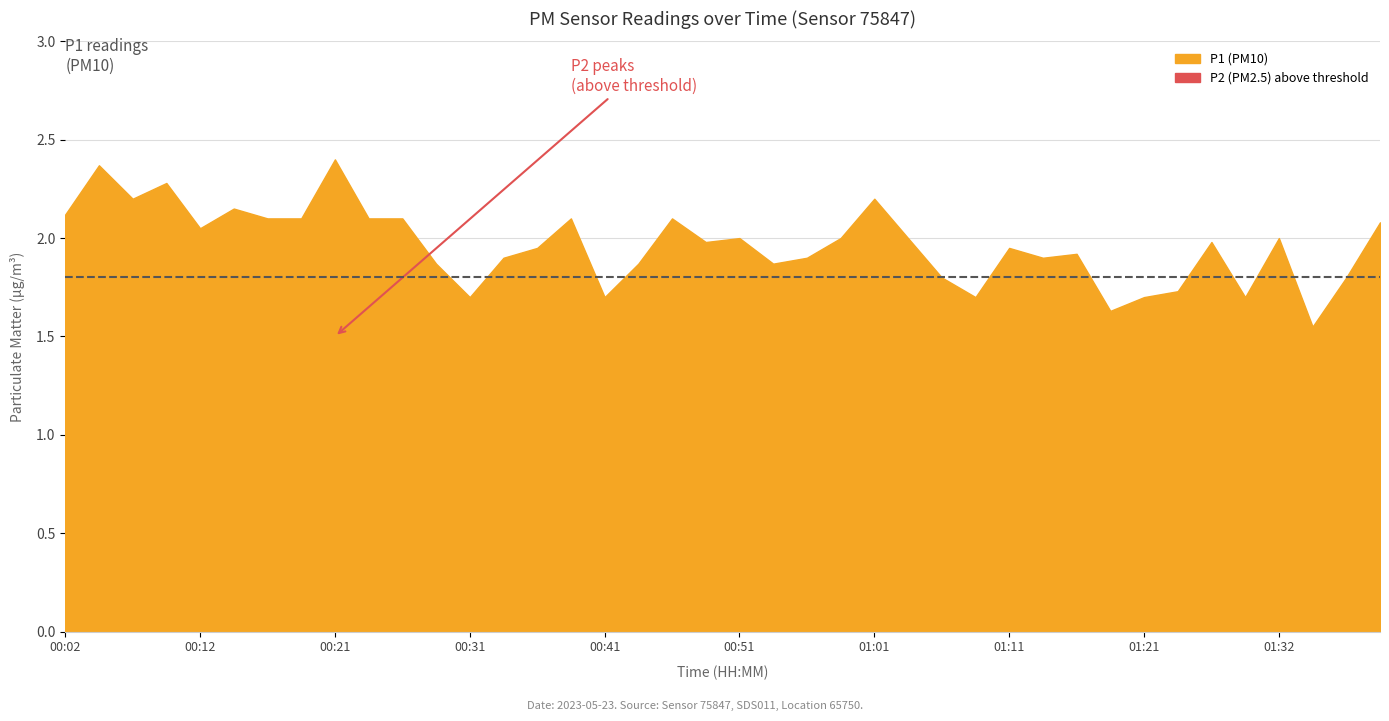

What is the lowest value of the P1 series?

1.6